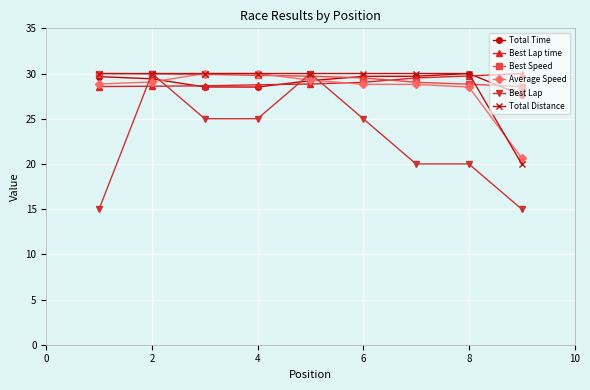

True or false: Best Lap time and Best Speed cross at least once.

True